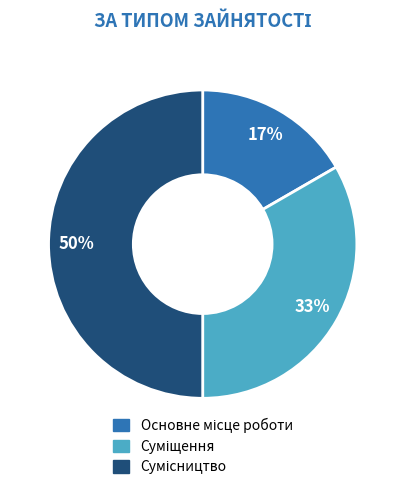

To the nearest percent, what is the difference between the largest and smallest slice percentages?

33%